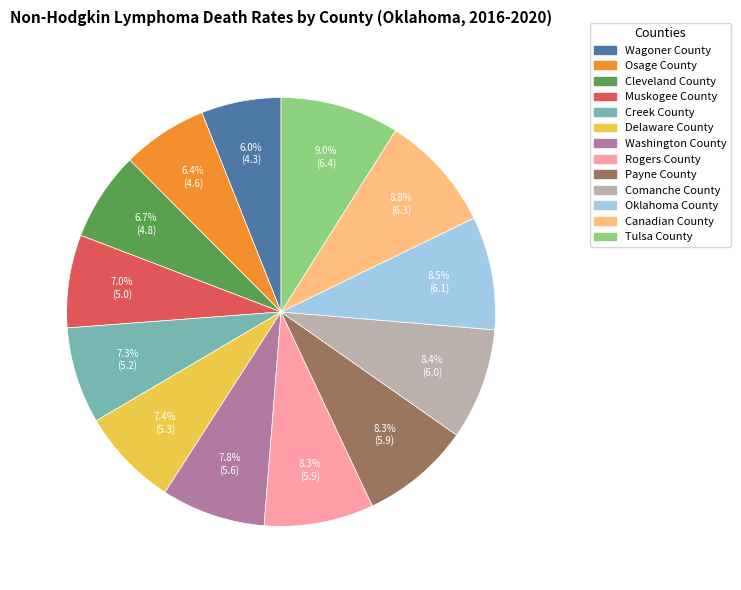

Is it true that Comanche County is 14% of the pie?

False